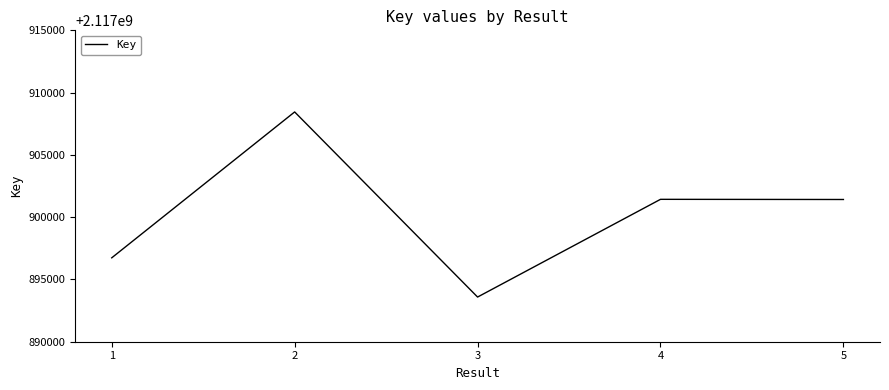

True or false: the data shows 2117901432 at 4.

True